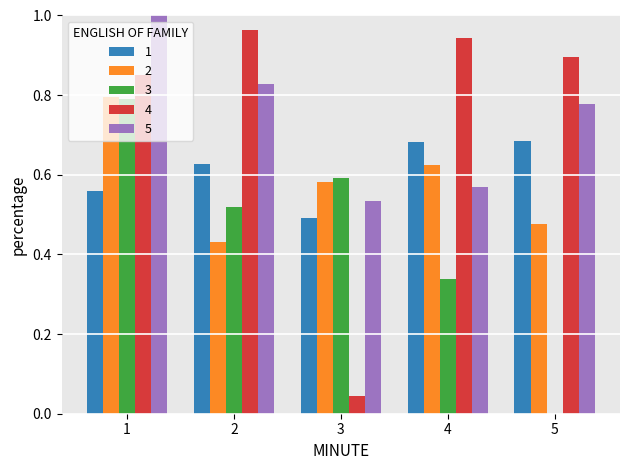

What are all the series names shown in the legend?

1, 2, 3, 4, 5